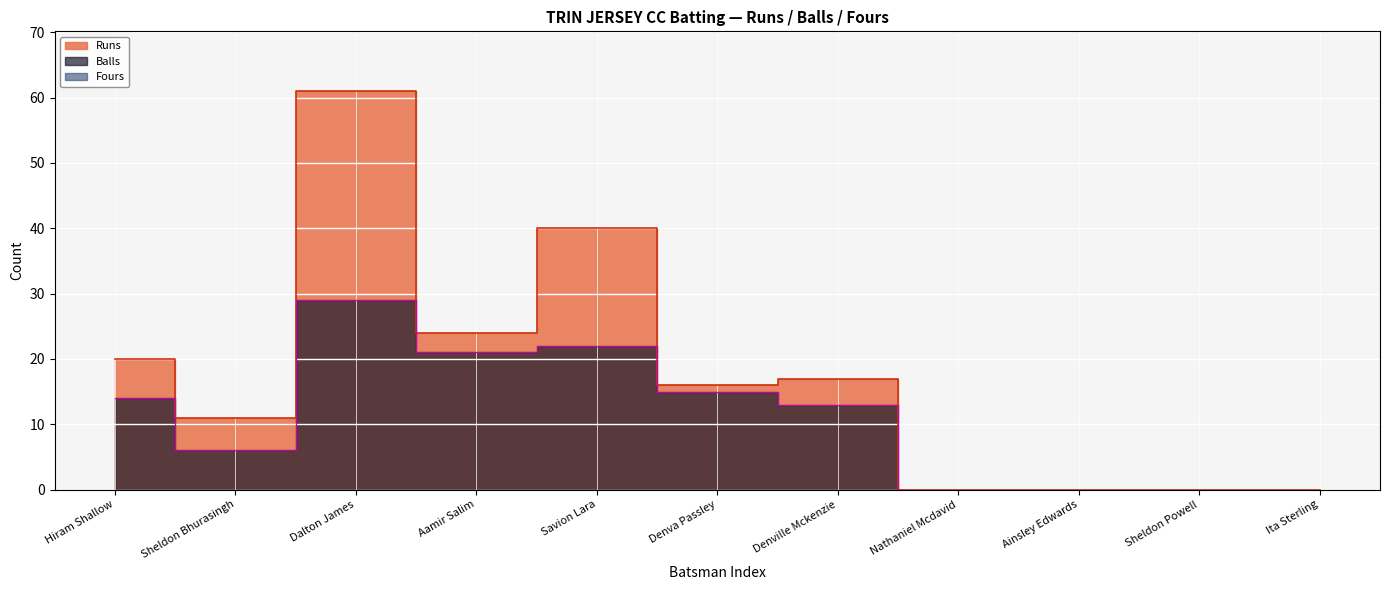

What is the maximum value shown in the chart?

61